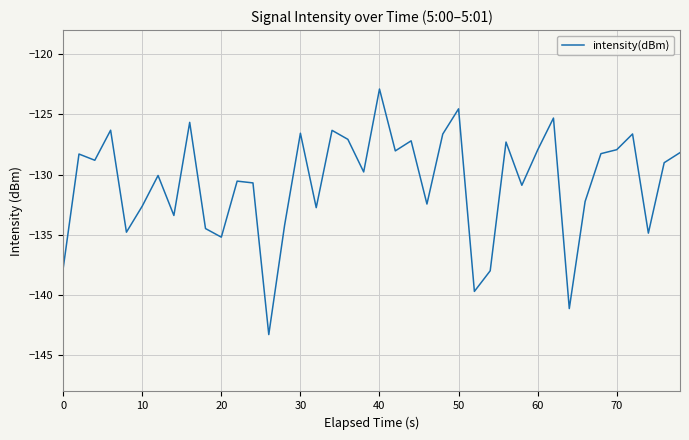

What is the difference between the maximum and minimum values?

20.4